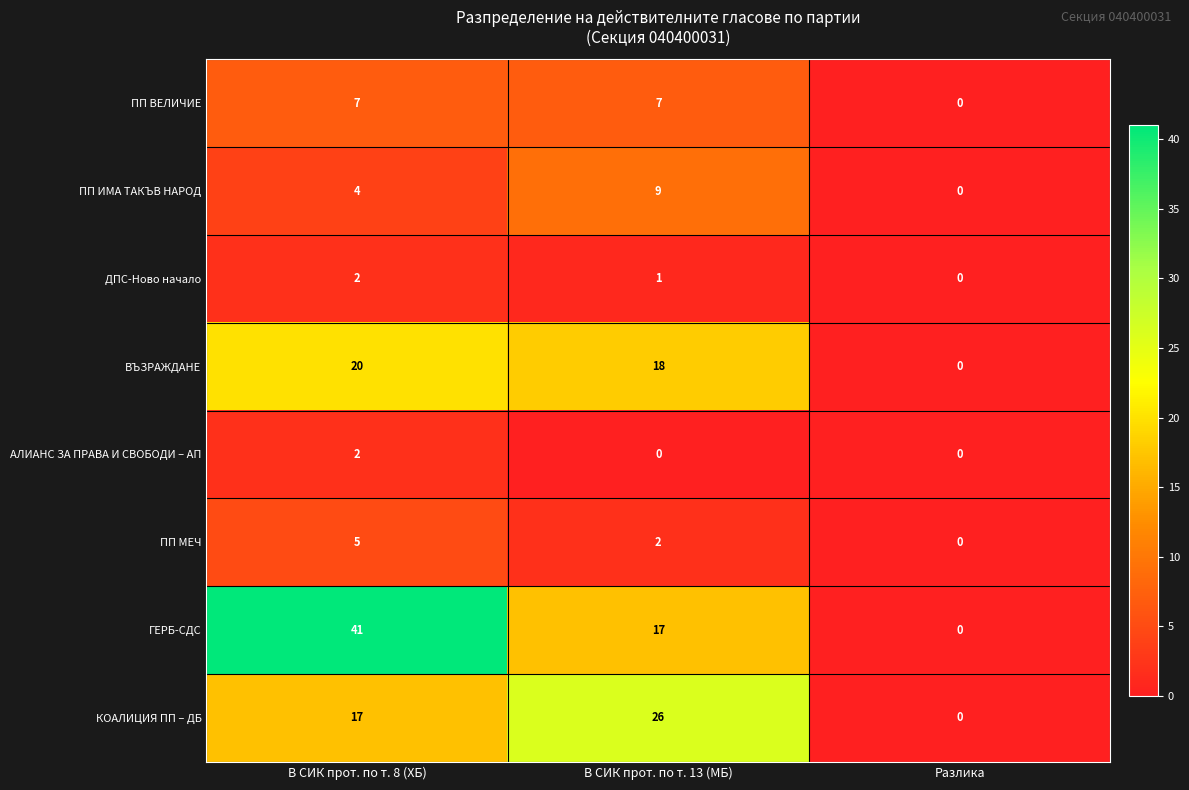

What is the difference between the КОАЛИЦИЯ ПП – ДБ values at Разлика and В СИК прот. по т. 13 (МБ)?

26